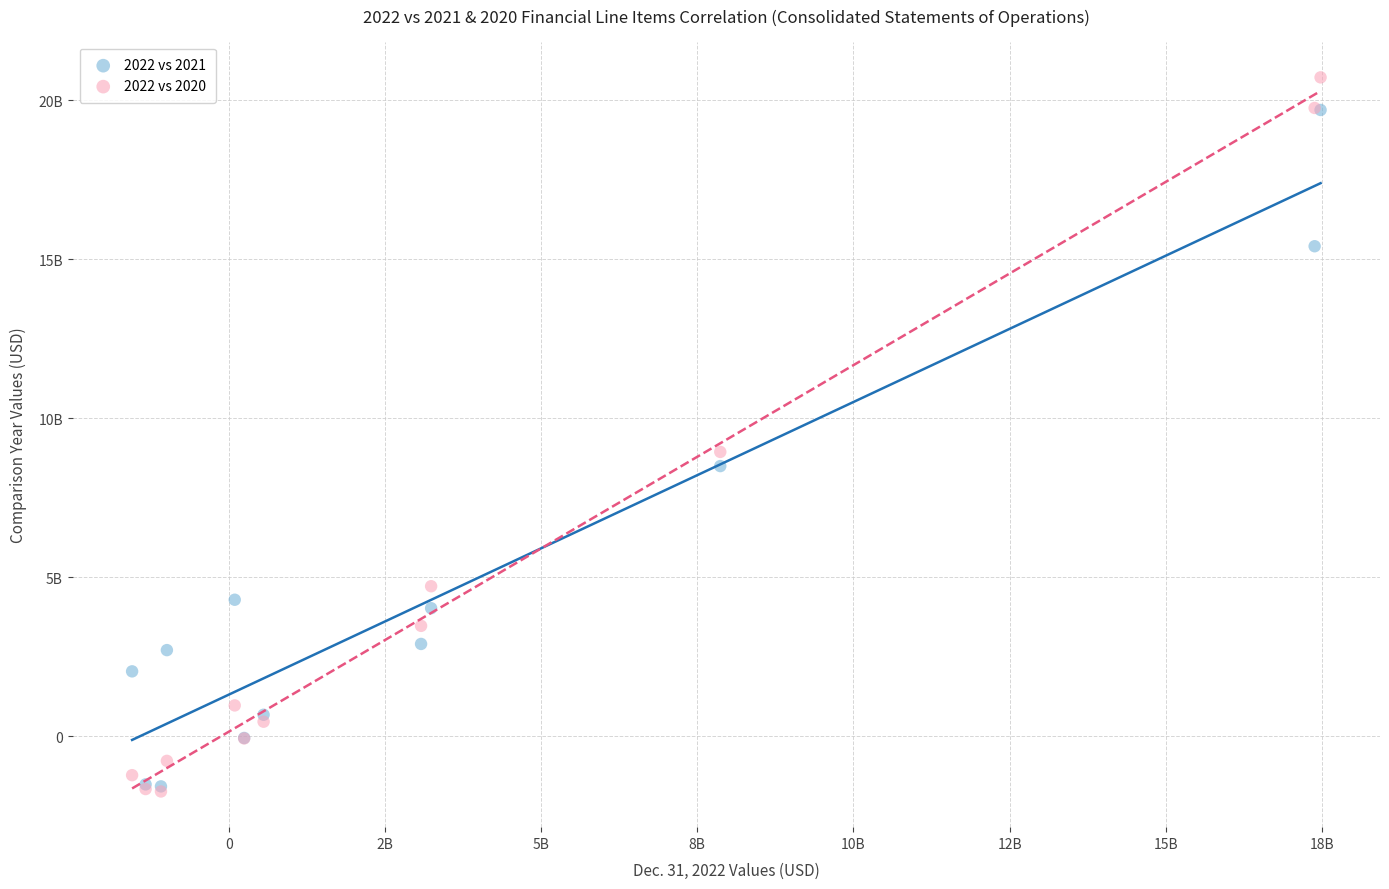

What are all the series names shown in the legend?

2022 vs 2021, 2022 vs 2020